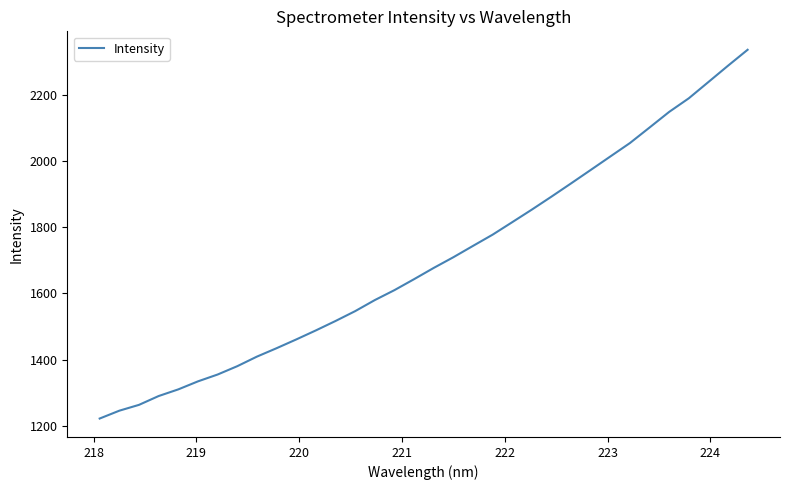

What is the difference between the maximum and minimum values?

1113.8